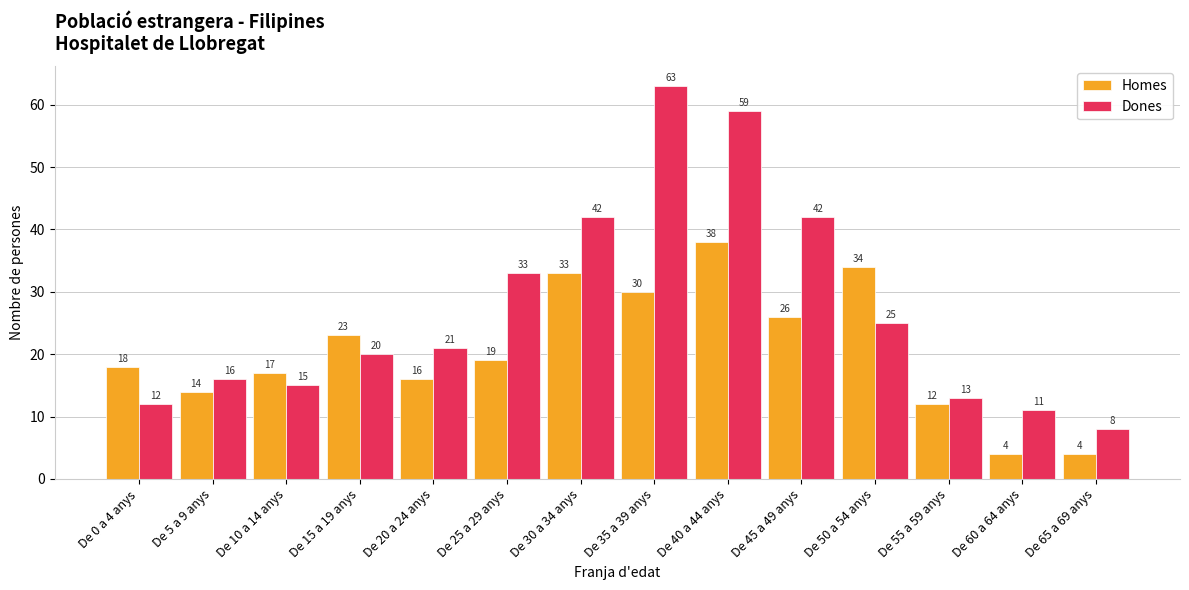

Is it true that Homes equals 18 at De 0 a 4 anys?

True